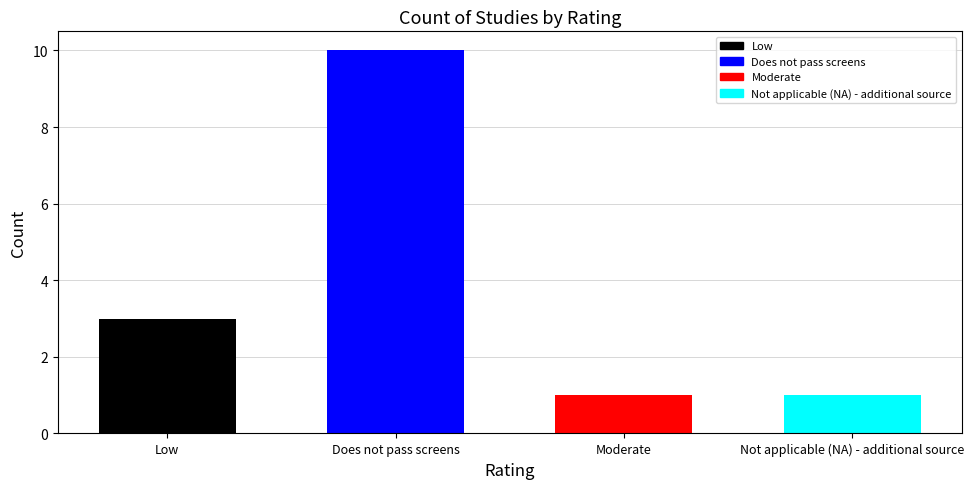

What is the greatest value displayed?

10